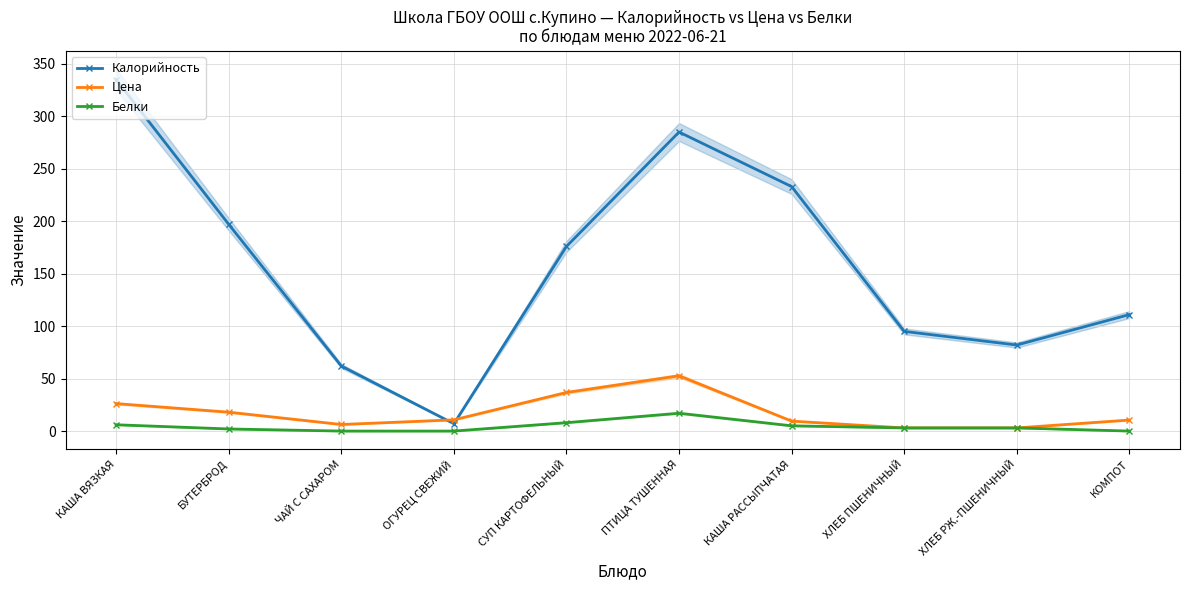

True or false: Белки and Цена cross at least once.

False